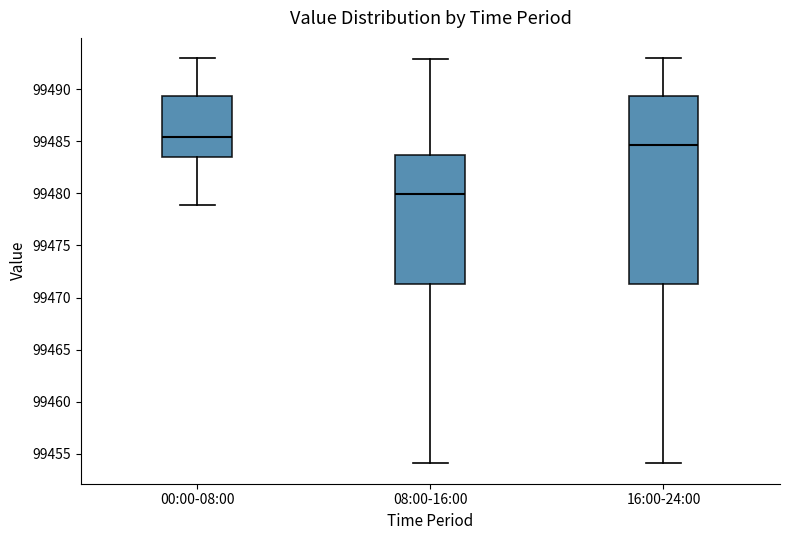

Reading left to right, transcribe this box plot: for each box, give where its median line is, the range the box spans, and where its two whiskers end, as read against the y-axis. The values are not printed on the chart, so give them approximately, as read against the axis.

00:00-08:00: median 99485.5, box 99483.5 to 99489.5, whiskers 99479.0 to 99493.0
08:00-16:00: median 99480.0, box 99471.5 to 99483.5, whiskers 99454.0 to 99493.0
16:00-24:00: median 99484.5, box 99471.5 to 99489.5, whiskers 99454.0 to 99493.0